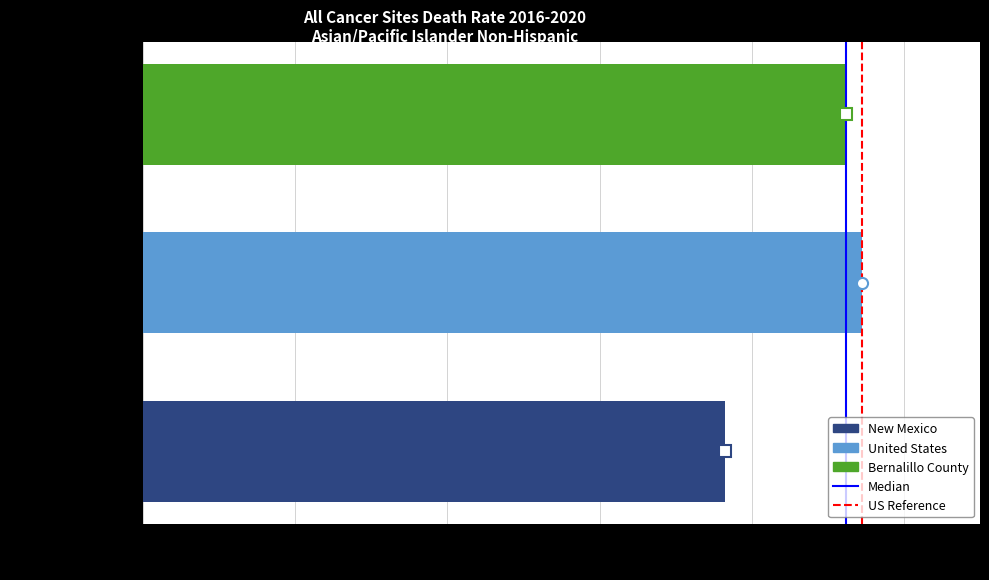

Which category has the highest value across all series?

United States